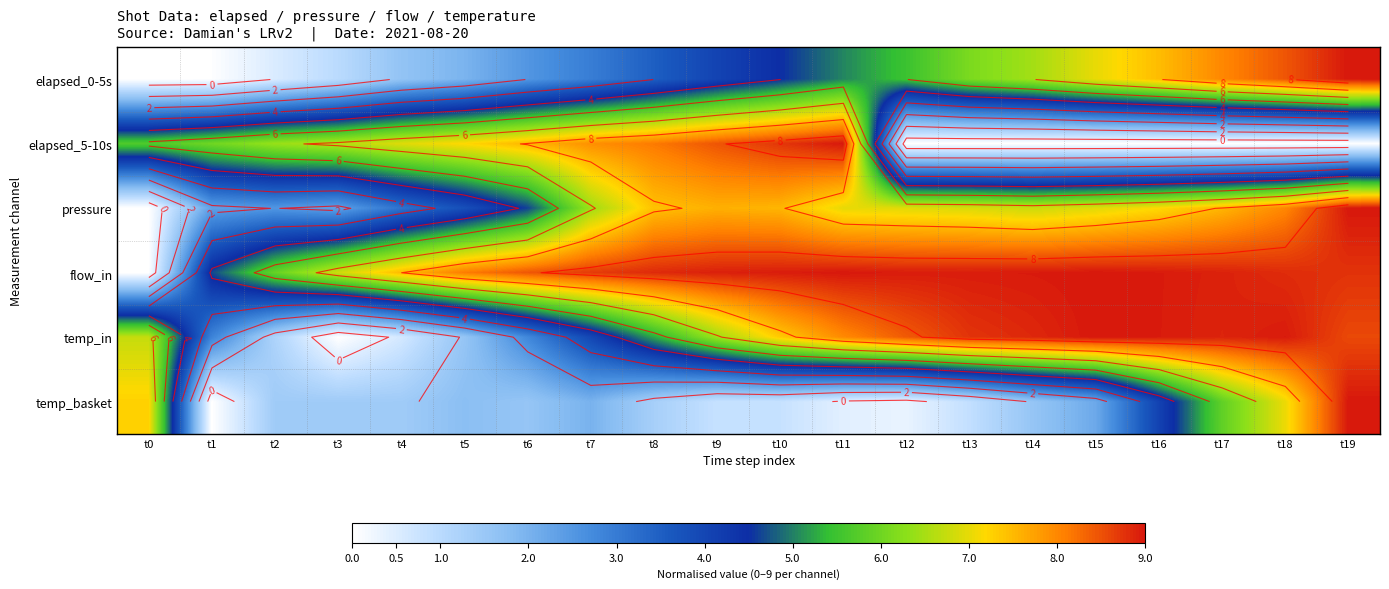

Which has a higher value, t15 or t14?

t15